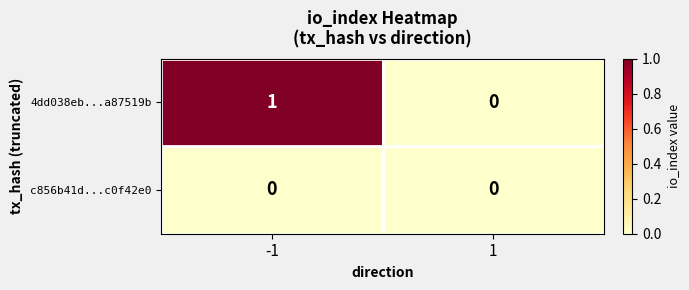

At which category is the sum across all series the highest?

-1